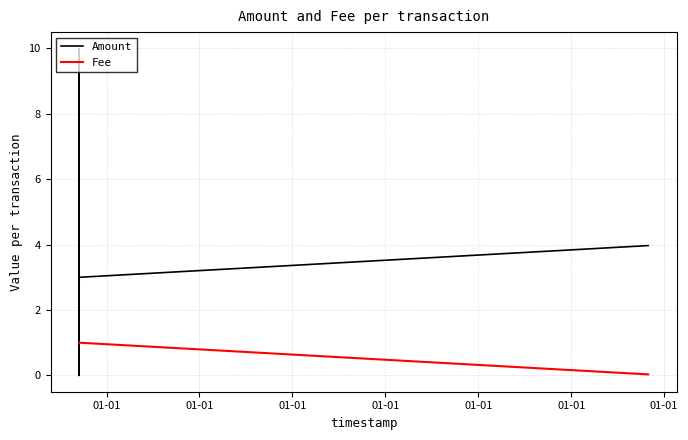

How many times do Fee and Amount cross each other?

4